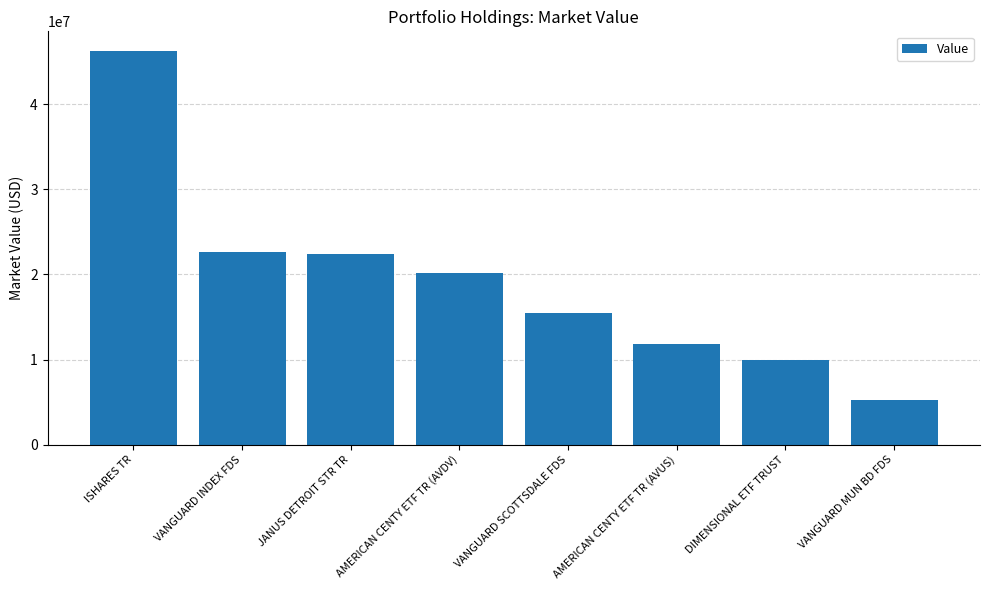

What is the maximum value shown in the chart?

46267444